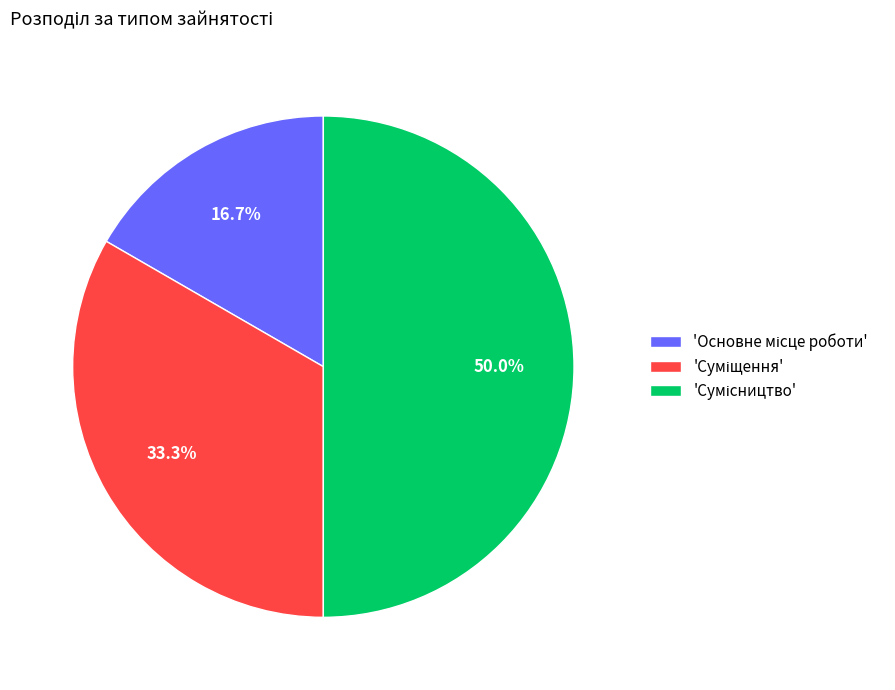

Rank the categories by value from lowest to highest.

Основне місце роботи, Суміщення, Сумісництво